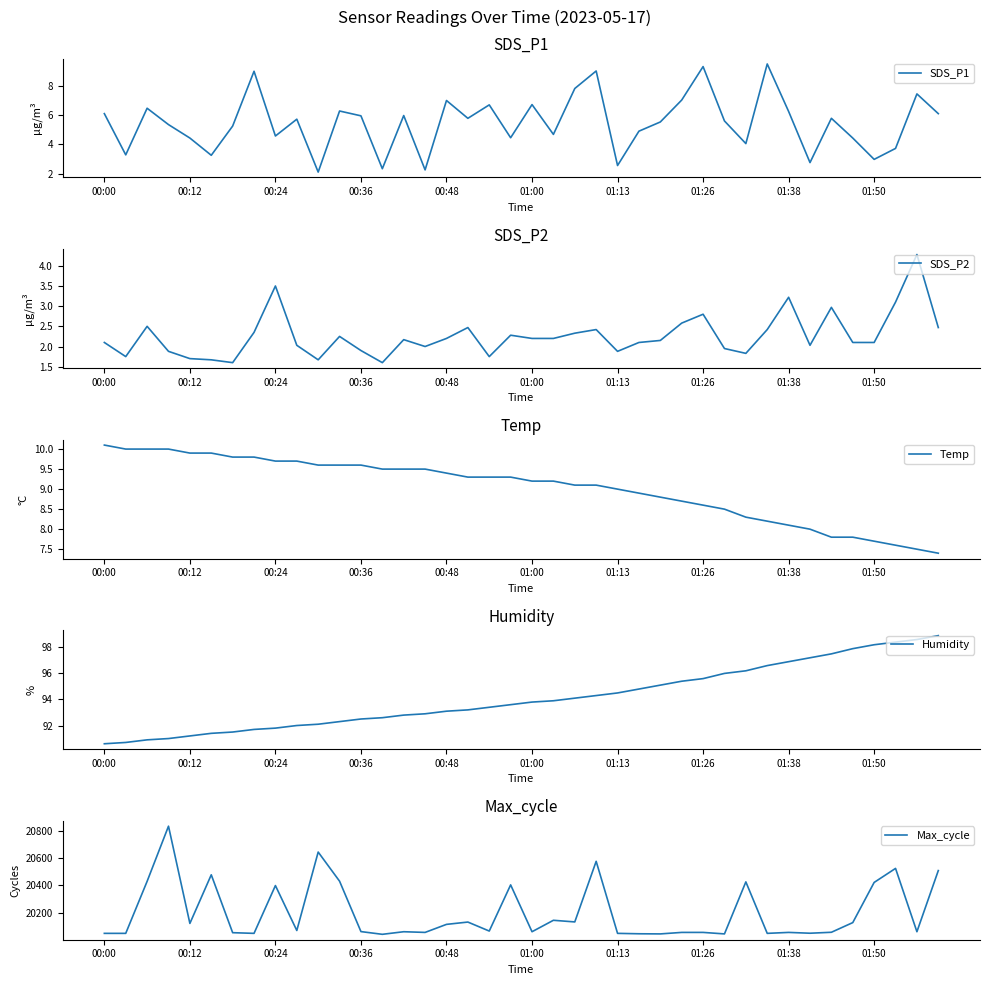

What is the sum of the SDS_P2 values at 26 and 37?

5.2